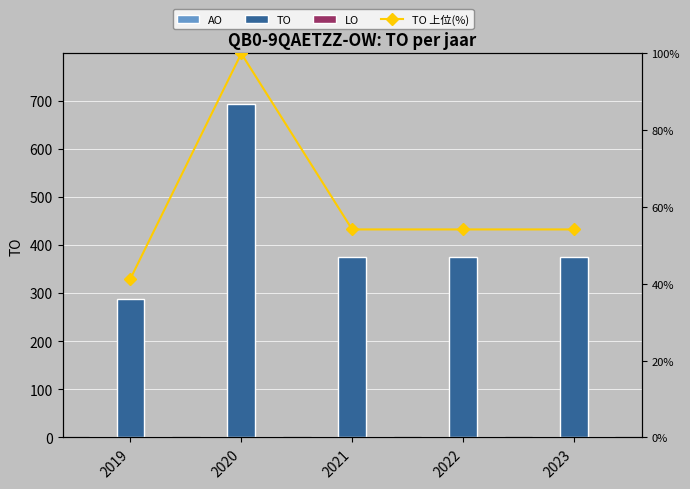

Which label corresponds to the smallest value in the chart?

2019